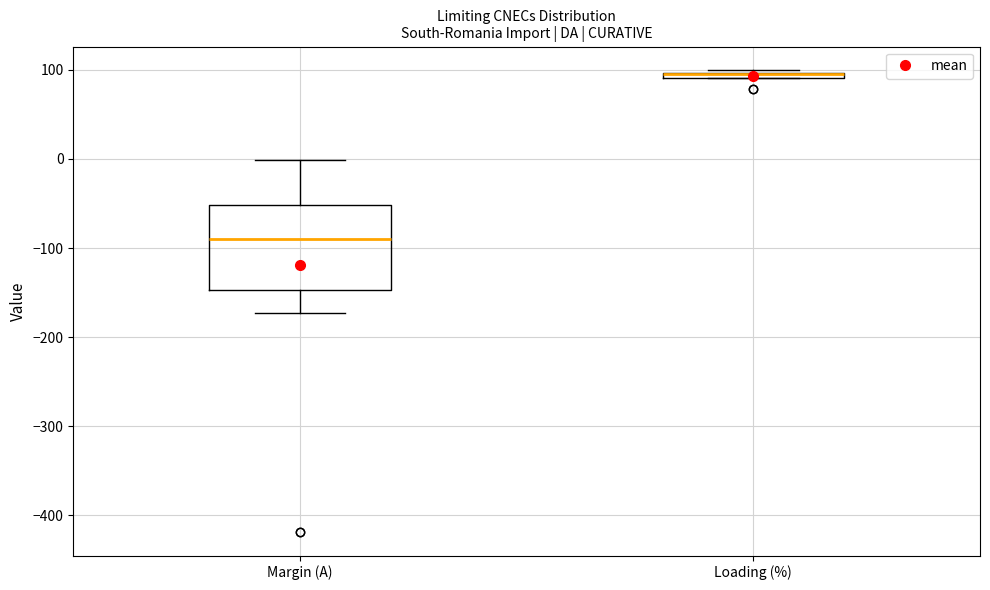

Comparing the boxes themselves (not the whiskers), which one is the tallest?

Margin (A)